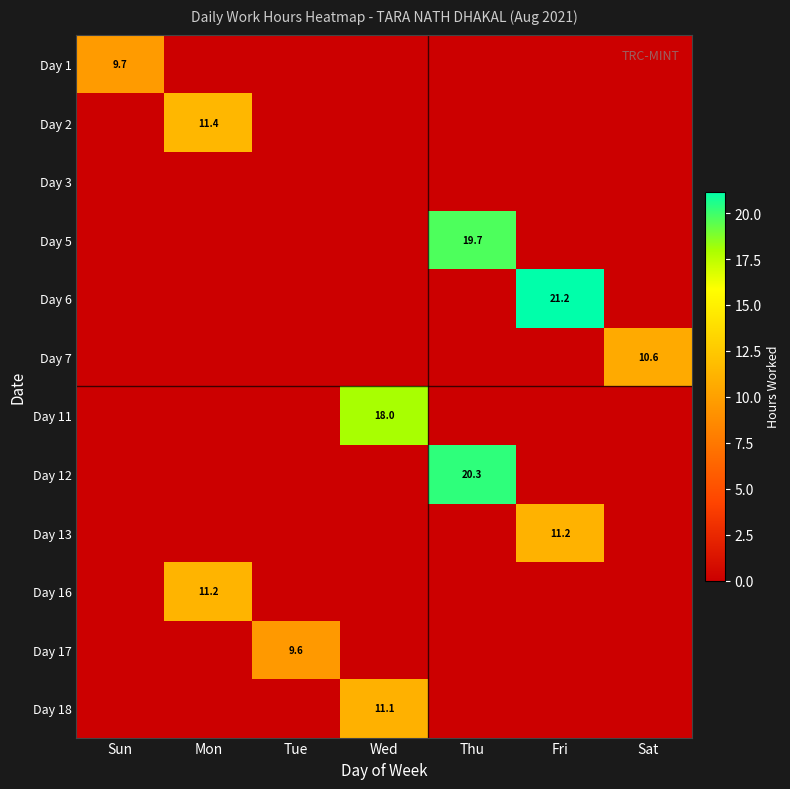

The value of Day 7 at Sat is 10.6. True or false?

True